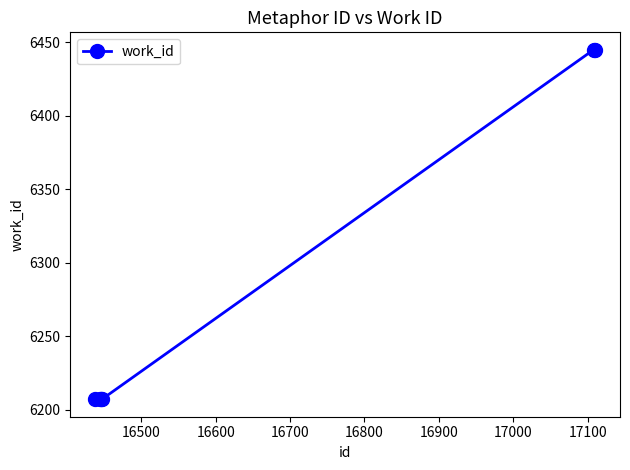

What is the difference between the maximum and second lowest values?

238